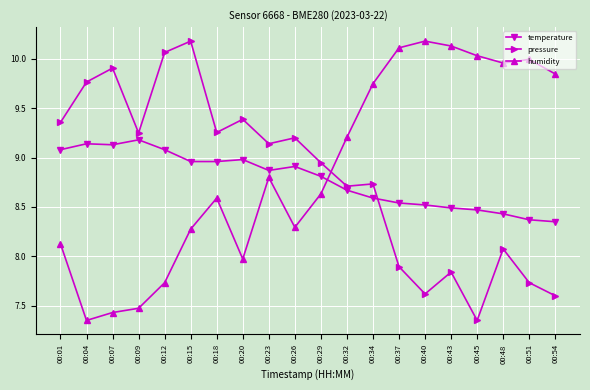

What is the sum of the humidity values at 00:29 and 00:40?

18.8